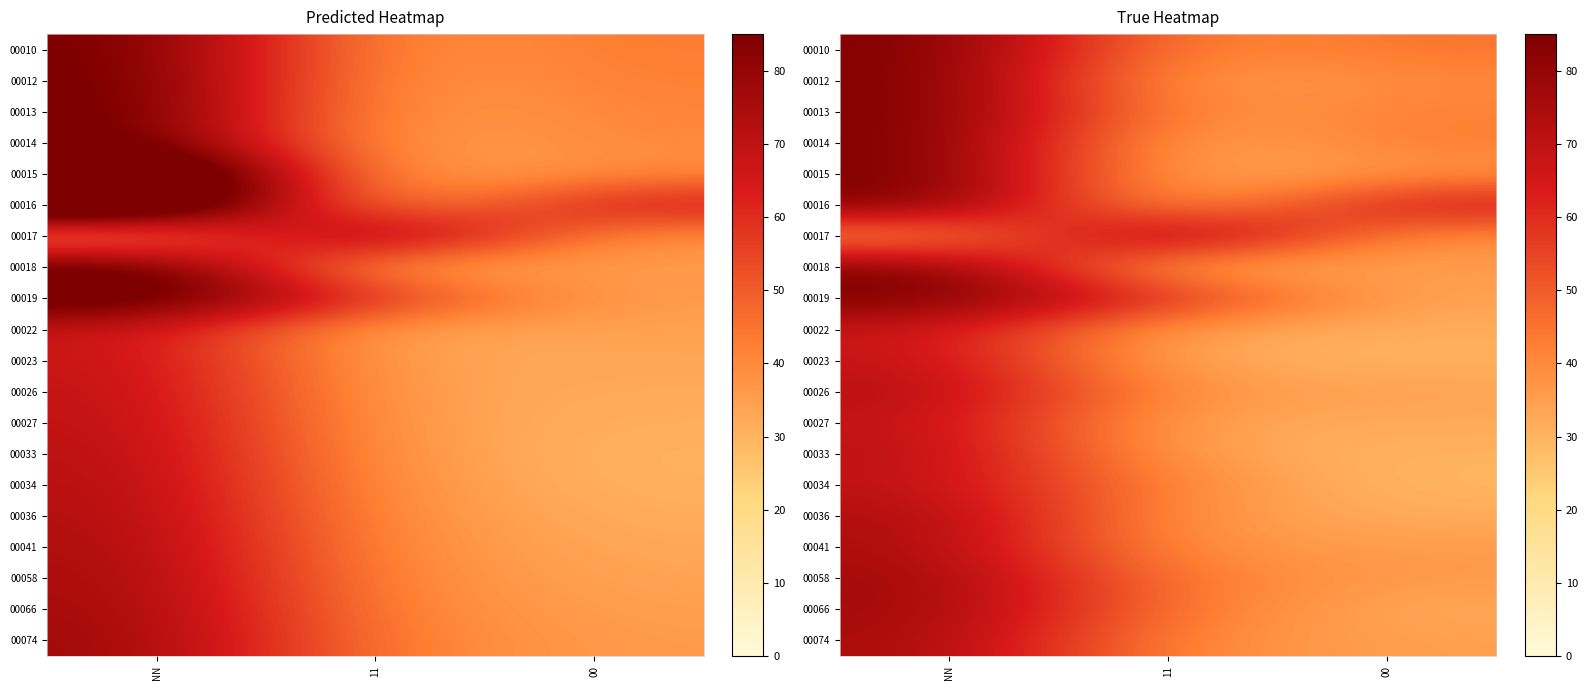

How many data points does each series have?

3